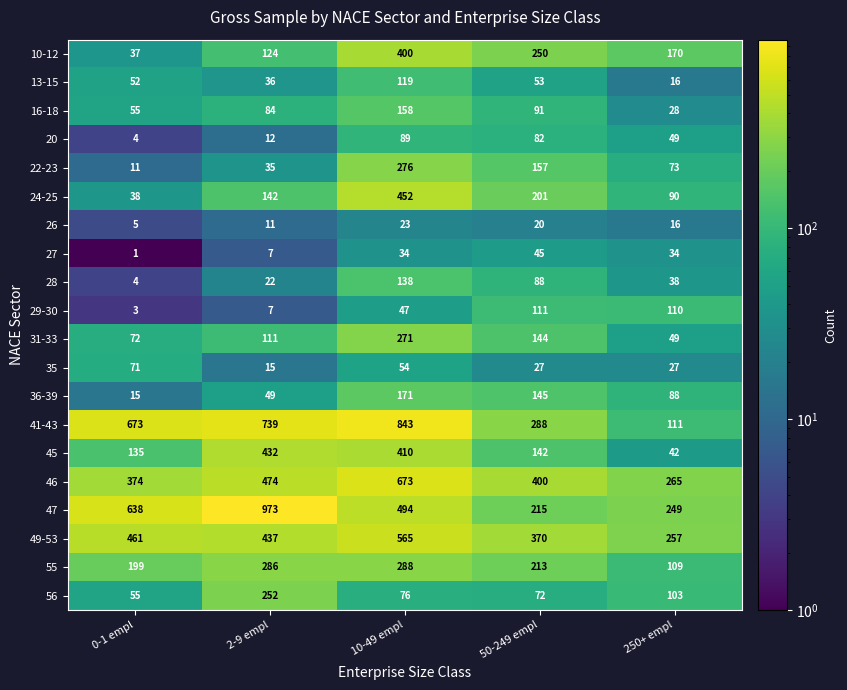

Read the 20 value at 50-249 empl, to the nearest 5.

80